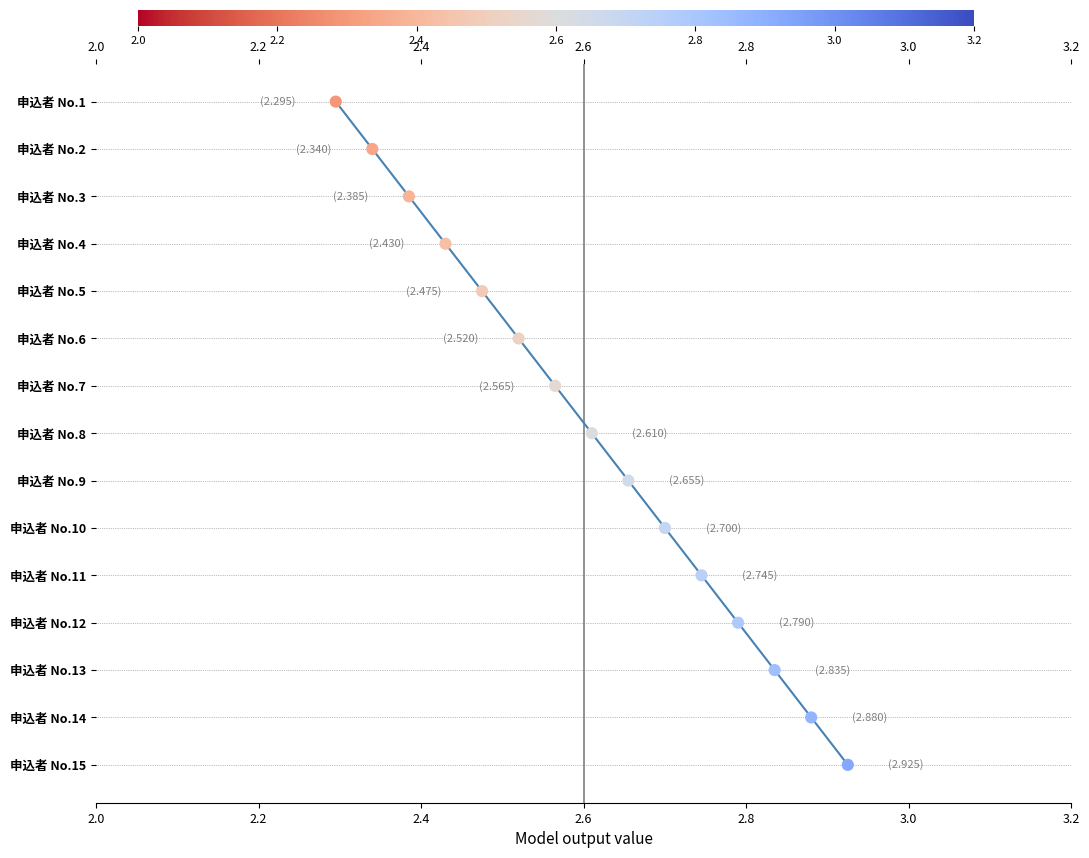

What is the ratio of the value at 2.6 to the value at 14?

0.7